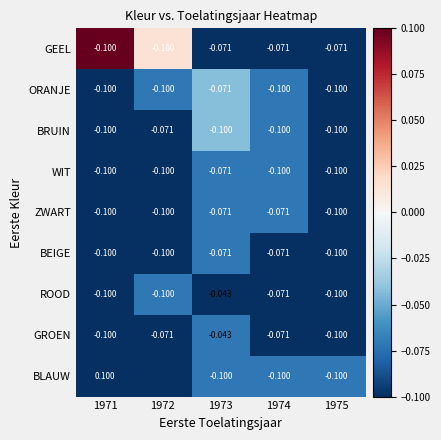

Which series changed the most between 1971 and 1975?

BLAUW